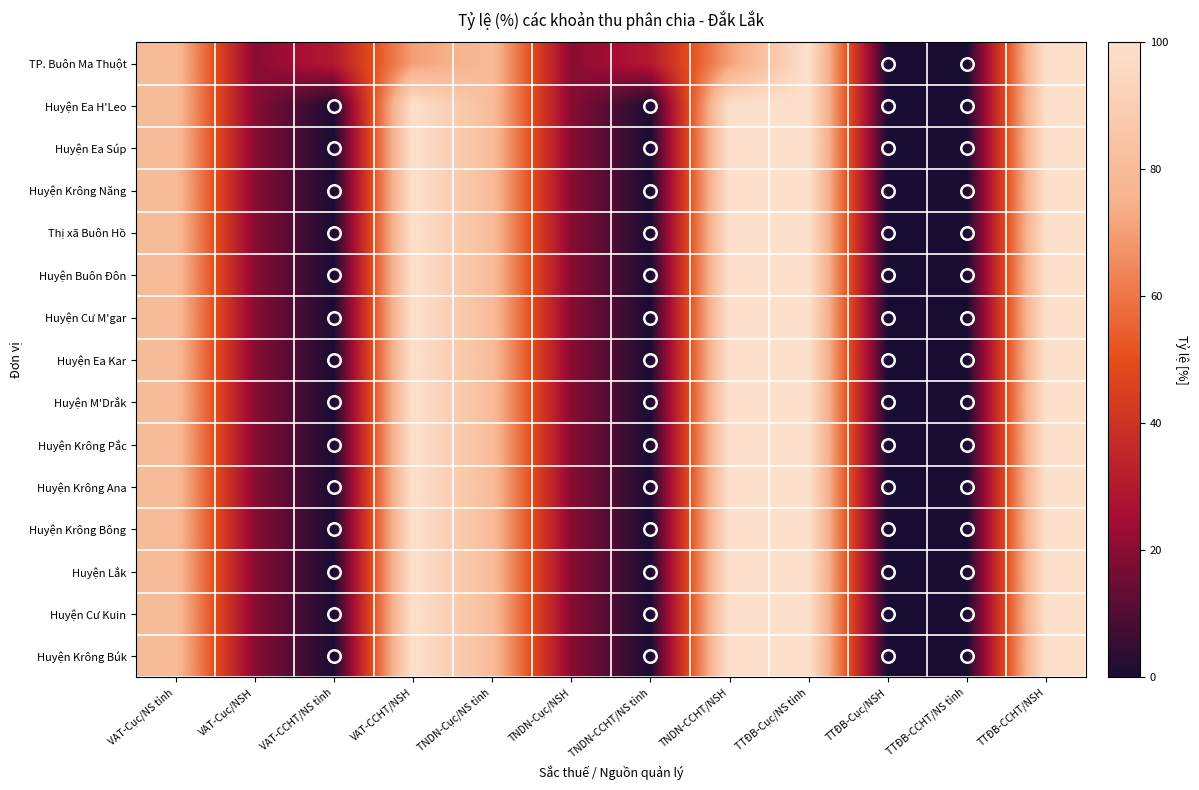

Reading left to right, what are all the values shown in this chart?

TP. Buôn Ma Thuột: VAT-Cục/NS tỉnh=80	VAT-Cục/NSH=20	VAT-CCHT/NS tỉnh=30	VAT-CCHT/NSH=70	TNDN-Cục/NS tỉnh=80	TNDN-Cục/NSH=20	TNDN-CCHT/NS tỉnh=30	TNDN-CCHT/NSH=70	TTĐB-Cục/NS tỉnh=100	TTĐB-Cục/NSH=0	TTĐB-CCHT/NS tỉnh=0	TTĐB-CCHT/NSH=100
Huyện Ea H'Leo: VAT-Cục/NS tỉnh=80	VAT-Cục/NSH=20	VAT-CCHT/NS tỉnh=0	VAT-CCHT/NSH=100	TNDN-Cục/NS tỉnh=80	TNDN-Cục/NSH=20	TNDN-CCHT/NS tỉnh=0	TNDN-CCHT/NSH=100	TTĐB-Cục/NS tỉnh=100	TTĐB-Cục/NSH=0	TTĐB-CCHT/NS tỉnh=0	TTĐB-CCHT/NSH=100
Huyện Ea Súp: VAT-Cục/NS tỉnh=80	VAT-Cục/NSH=20	VAT-CCHT/NS tỉnh=0	VAT-CCHT/NSH=100	TNDN-Cục/NS tỉnh=80	TNDN-Cục/NSH=20	TNDN-CCHT/NS tỉnh=0	TNDN-CCHT/NSH=100	TTĐB-Cục/NS tỉnh=100	TTĐB-Cục/NSH=0	TTĐB-CCHT/NS tỉnh=0	TTĐB-CCHT/NSH=100
Huyện Krông Năng: VAT-Cục/NS tỉnh=80	VAT-Cục/NSH=20	VAT-CCHT/NS tỉnh=0	VAT-CCHT/NSH=100	TNDN-Cục/NS tỉnh=80	TNDN-Cục/NSH=20	TNDN-CCHT/NS tỉnh=0	TNDN-CCHT/NSH=100	TTĐB-Cục/NS tỉnh=100	TTĐB-Cục/NSH=0	TTĐB-CCHT/NS tỉnh=0	TTĐB-CCHT/NSH=100
Thị xã Buôn Hồ: VAT-Cục/NS tỉnh=80	VAT-Cục/NSH=20	VAT-CCHT/NS tỉnh=0	VAT-CCHT/NSH=100	TNDN-Cục/NS tỉnh=80	TNDN-Cục/NSH=20	TNDN-CCHT/NS tỉnh=0	TNDN-CCHT/NSH=100	TTĐB-Cục/NS tỉnh=100	TTĐB-Cục/NSH=0	TTĐB-CCHT/NS tỉnh=0	TTĐB-CCHT/NSH=100
Huyện Buôn Đôn: VAT-Cục/NS tỉnh=80	VAT-Cục/NSH=20	VAT-CCHT/NS tỉnh=0	VAT-CCHT/NSH=100	TNDN-Cục/NS tỉnh=80	TNDN-Cục/NSH=20	TNDN-CCHT/NS tỉnh=0	TNDN-CCHT/NSH=100	TTĐB-Cục/NS tỉnh=100	TTĐB-Cục/NSH=0	TTĐB-CCHT/NS tỉnh=0	TTĐB-CCHT/NSH=100
Huyện Cư M'gar: VAT-Cục/NS tỉnh=80	VAT-Cục/NSH=20	VAT-CCHT/NS tỉnh=0	VAT-CCHT/NSH=100	TNDN-Cục/NS tỉnh=80	TNDN-Cục/NSH=20	TNDN-CCHT/NS tỉnh=0	TNDN-CCHT/NSH=100	TTĐB-Cục/NS tỉnh=100	TTĐB-Cục/NSH=0	TTĐB-CCHT/NS tỉnh=0	TTĐB-CCHT/NSH=100
Huyện Ea Kar: VAT-Cục/NS tỉnh=80	VAT-Cục/NSH=20	VAT-CCHT/NS tỉnh=0	VAT-CCHT/NSH=100	TNDN-Cục/NS tỉnh=80	TNDN-Cục/NSH=20	TNDN-CCHT/NS tỉnh=0	TNDN-CCHT/NSH=100	TTĐB-Cục/NS tỉnh=100	TTĐB-Cục/NSH=0	TTĐB-CCHT/NS tỉnh=0	TTĐB-CCHT/NSH=100
Huyện M'Drắk: VAT-Cục/NS tỉnh=80	VAT-Cục/NSH=20	VAT-CCHT/NS tỉnh=0	VAT-CCHT/NSH=100	TNDN-Cục/NS tỉnh=80	TNDN-Cục/NSH=20	TNDN-CCHT/NS tỉnh=0	TNDN-CCHT/NSH=100	TTĐB-Cục/NS tỉnh=100	TTĐB-Cục/NSH=0	TTĐB-CCHT/NS tỉnh=0	TTĐB-CCHT/NSH=100
Huyện Krông Pắc: VAT-Cục/NS tỉnh=80	VAT-Cục/NSH=20	VAT-CCHT/NS tỉnh=0	VAT-CCHT/NSH=100	TNDN-Cục/NS tỉnh=80	TNDN-Cục/NSH=20	TNDN-CCHT/NS tỉnh=0	TNDN-CCHT/NSH=100	TTĐB-Cục/NS tỉnh=100	TTĐB-Cục/NSH=0	TTĐB-CCHT/NS tỉnh=0	TTĐB-CCHT/NSH=100
Huyện Krông Ana: VAT-Cục/NS tỉnh=80	VAT-Cục/NSH=20	VAT-CCHT/NS tỉnh=0	VAT-CCHT/NSH=100	TNDN-Cục/NS tỉnh=80	TNDN-Cục/NSH=20	TNDN-CCHT/NS tỉnh=0	TNDN-CCHT/NSH=100	TTĐB-Cục/NS tỉnh=100	TTĐB-Cục/NSH=0	TTĐB-CCHT/NS tỉnh=0	TTĐB-CCHT/NSH=100
Huyện Krông Bông: VAT-Cục/NS tỉnh=80	VAT-Cục/NSH=20	VAT-CCHT/NS tỉnh=0	VAT-CCHT/NSH=100	TNDN-Cục/NS tỉnh=80	TNDN-Cục/NSH=20	TNDN-CCHT/NS tỉnh=0	TNDN-CCHT/NSH=100	TTĐB-Cục/NS tỉnh=100	TTĐB-Cục/NSH=0	TTĐB-CCHT/NS tỉnh=0	TTĐB-CCHT/NSH=100
Huyện Lắk: VAT-Cục/NS tỉnh=80	VAT-Cục/NSH=20	VAT-CCHT/NS tỉnh=0	VAT-CCHT/NSH=100	TNDN-Cục/NS tỉnh=80	TNDN-Cục/NSH=20	TNDN-CCHT/NS tỉnh=0	TNDN-CCHT/NSH=100	TTĐB-Cục/NS tỉnh=100	TTĐB-Cục/NSH=0	TTĐB-CCHT/NS tỉnh=0	TTĐB-CCHT/NSH=100
Huyện Cư Kuin: VAT-Cục/NS tỉnh=80	VAT-Cục/NSH=20	VAT-CCHT/NS tỉnh=0	VAT-CCHT/NSH=100	TNDN-Cục/NS tỉnh=80	TNDN-Cục/NSH=20	TNDN-CCHT/NS tỉnh=0	TNDN-CCHT/NSH=100	TTĐB-Cục/NS tỉnh=100	TTĐB-Cục/NSH=0	TTĐB-CCHT/NS tỉnh=0	TTĐB-CCHT/NSH=100
Huyện Krông Búk: VAT-Cục/NS tỉnh=80	VAT-Cục/NSH=20	VAT-CCHT/NS tỉnh=0	VAT-CCHT/NSH=100	TNDN-Cục/NS tỉnh=80	TNDN-Cục/NSH=20	TNDN-CCHT/NS tỉnh=0	TNDN-CCHT/NSH=100	TTĐB-Cục/NS tỉnh=100	TTĐB-Cục/NSH=0	TTĐB-CCHT/NS tỉnh=0	TTĐB-CCHT/NSH=100